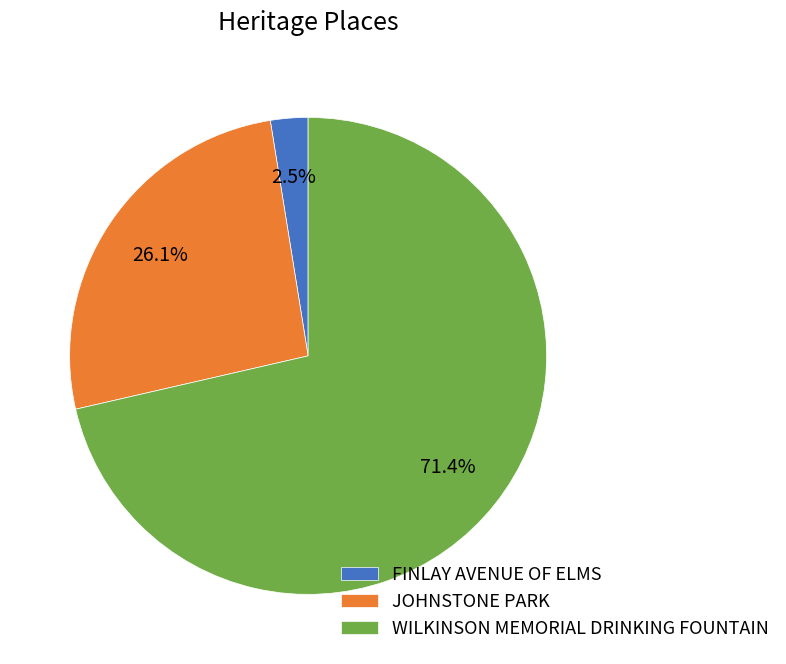

Is there a majority slice in this chart?

Yes